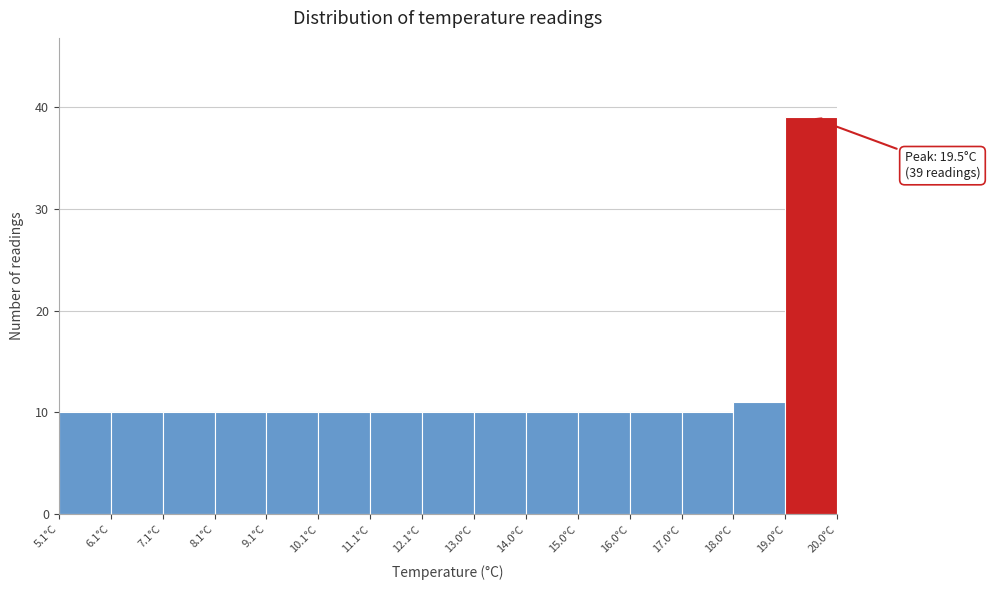

Which range on the x-axis has the tallest bar?

19.0 to 20.0